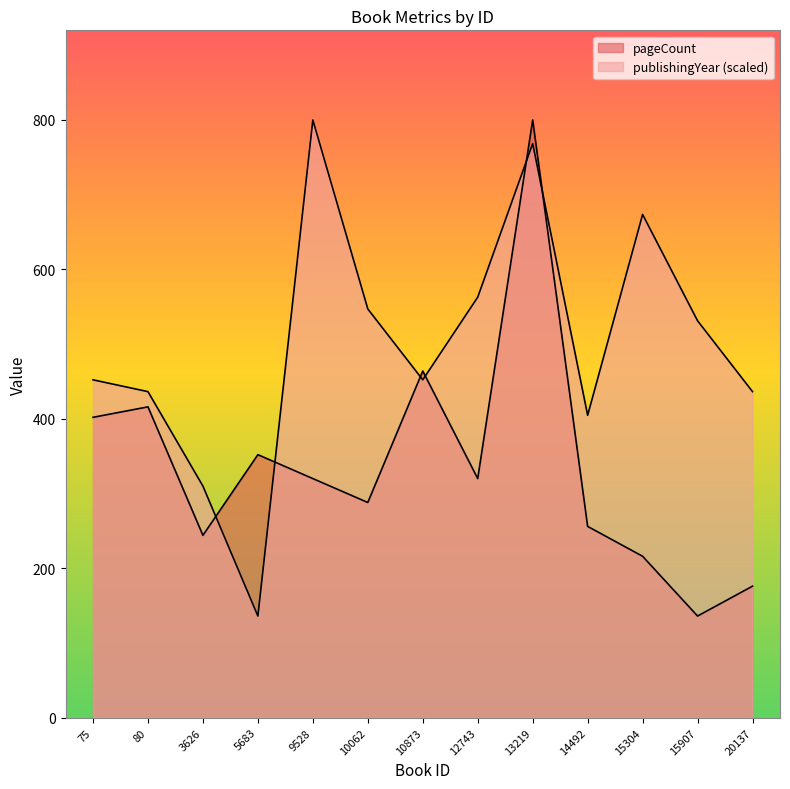

Which category has the lowest value across all series?

15907